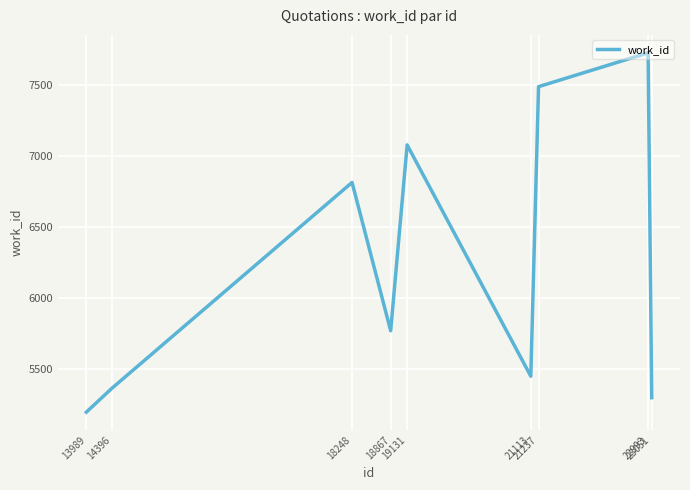

Does the chart display data point markers on the line(s)?

No